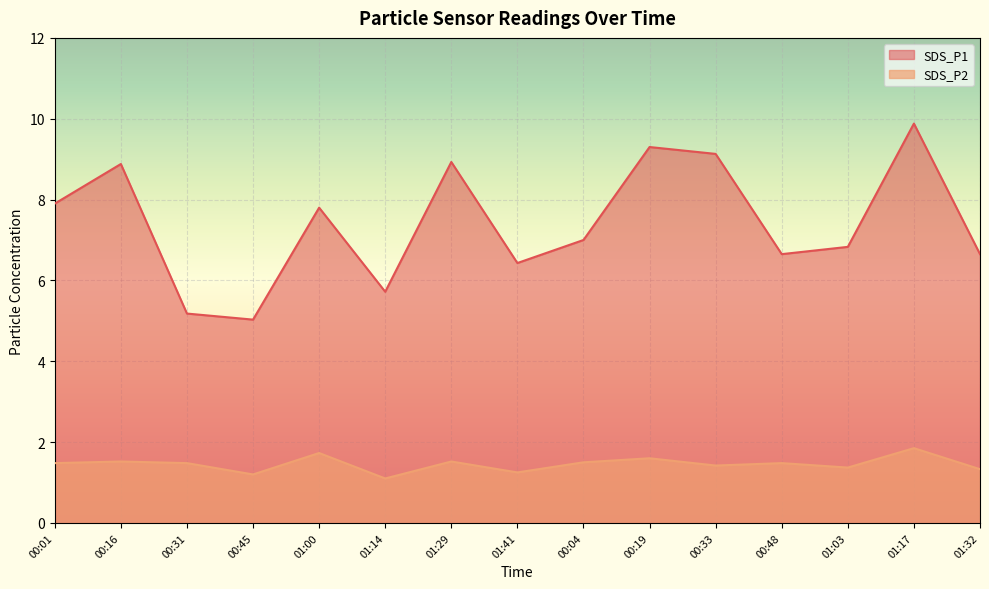

Rank the series by their maximum value, from highest to lowest.

SDS_P1, SDS_P2